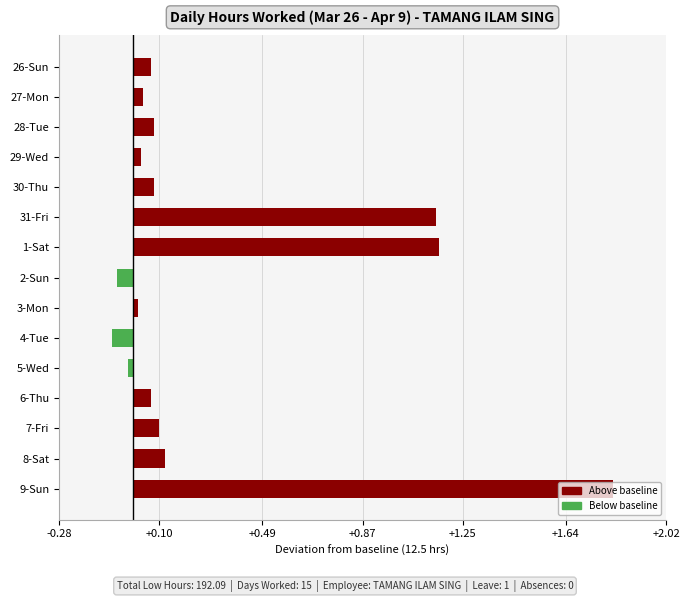

What is the difference between the values at 1-Sat and 26-Sun?

1.1